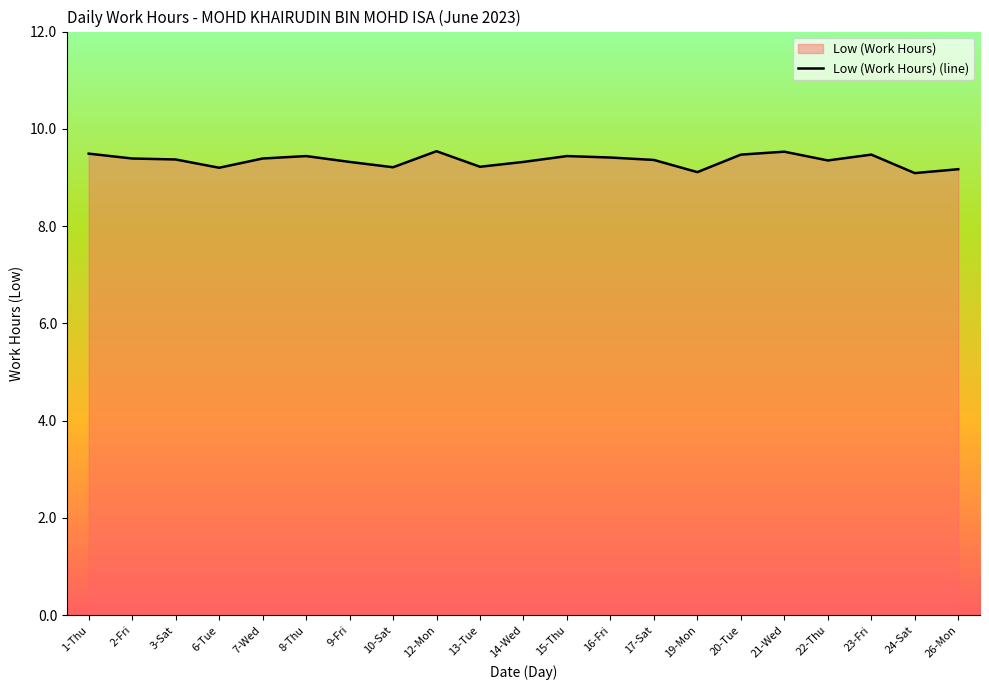

What is the difference between the second highest and minimum values?

0.4